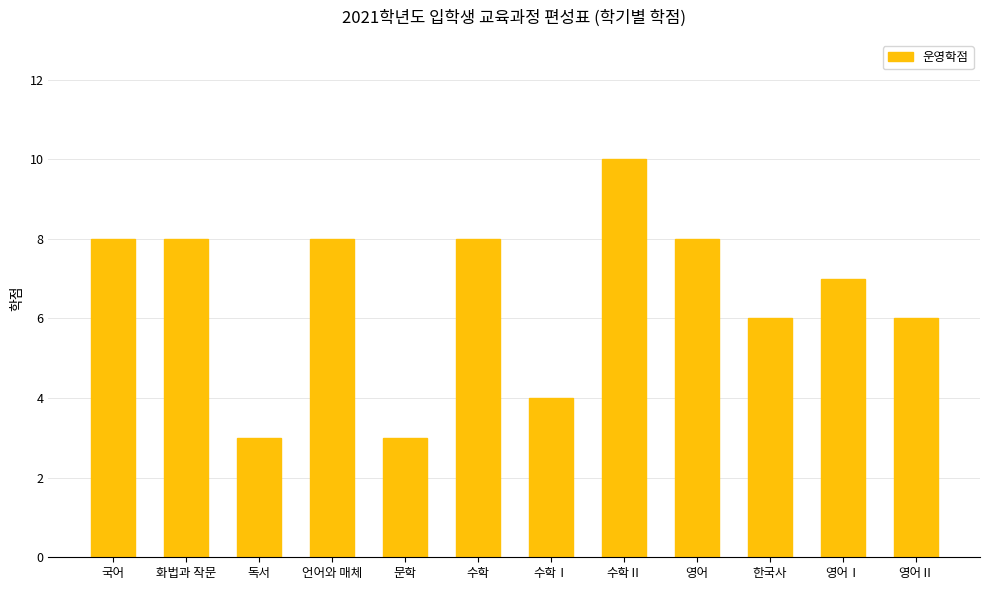

What is the difference between the second highest and second lowest values?

5